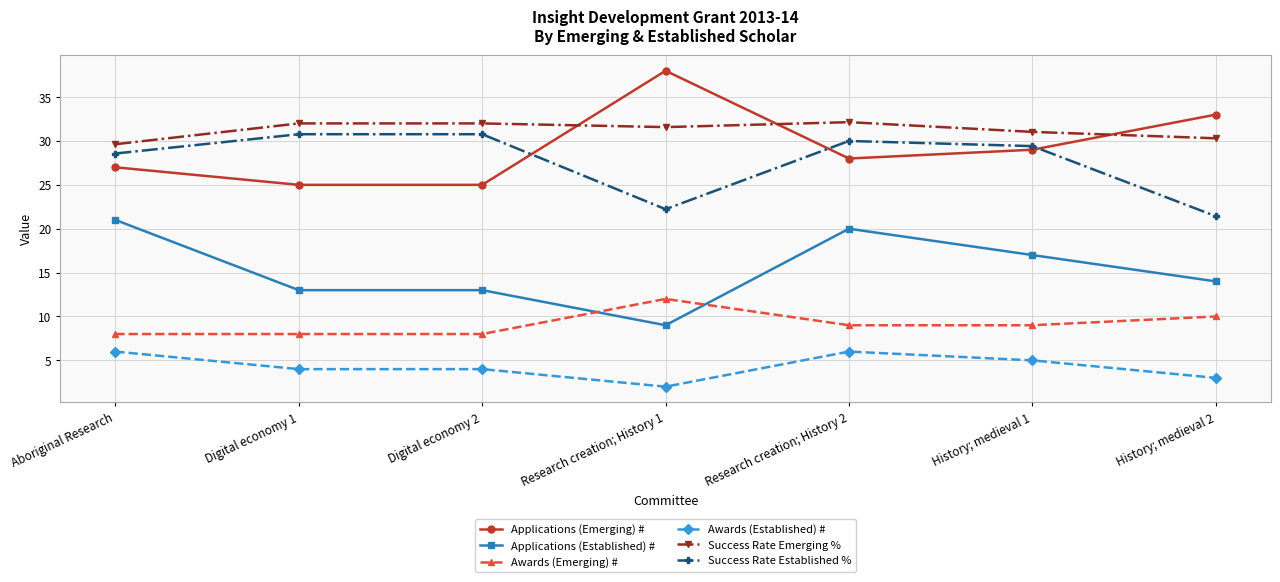

What are all the series names shown in the legend?

Applications (Emerging) #, Applications (Established) #, Awards (Emerging) #, Awards (Established) #, Success Rate Emerging %, Success Rate Established %